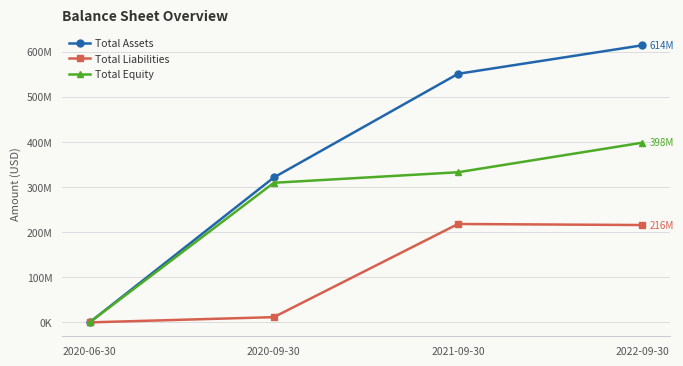

At which label is Total Liabilities closest to 109114642?

2020-09-30